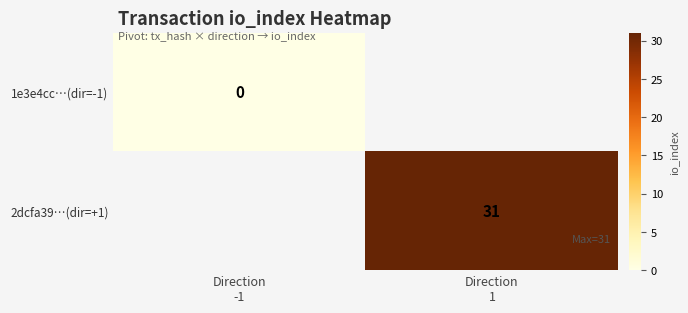

What is the greatest value displayed?

31.0